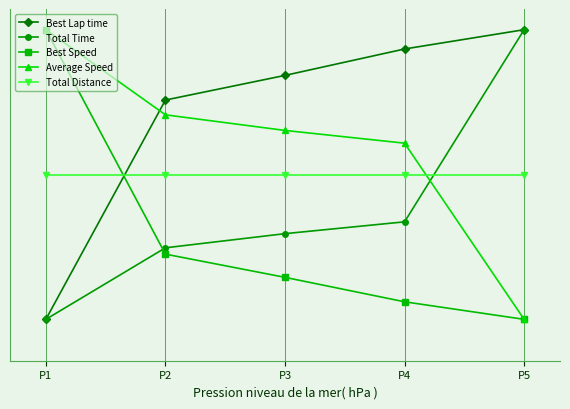

True or false: Total Distance has more than 1 points higher than both neighbors.

False